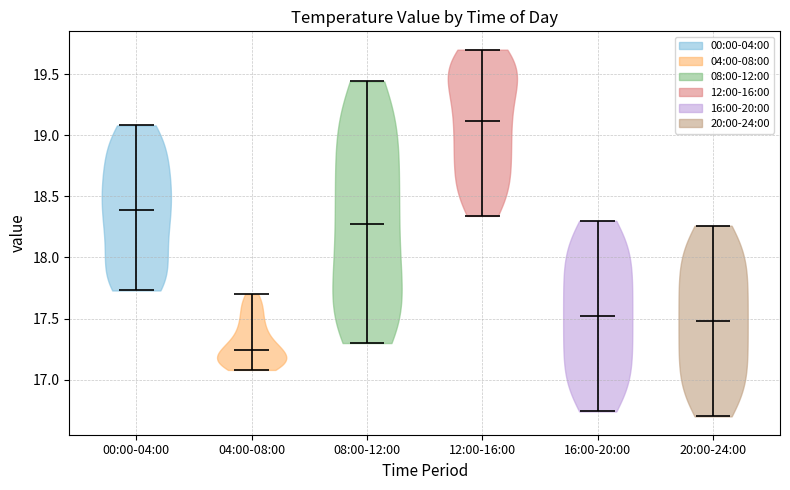

Which violin has the highest median line?

12:00-16:00